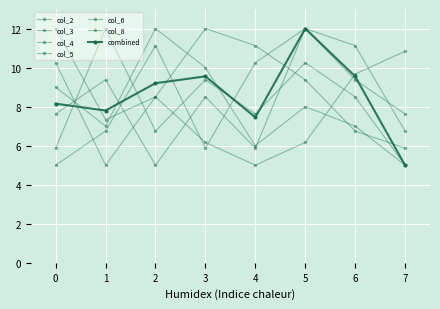

How many lines are shown in the chart?

7